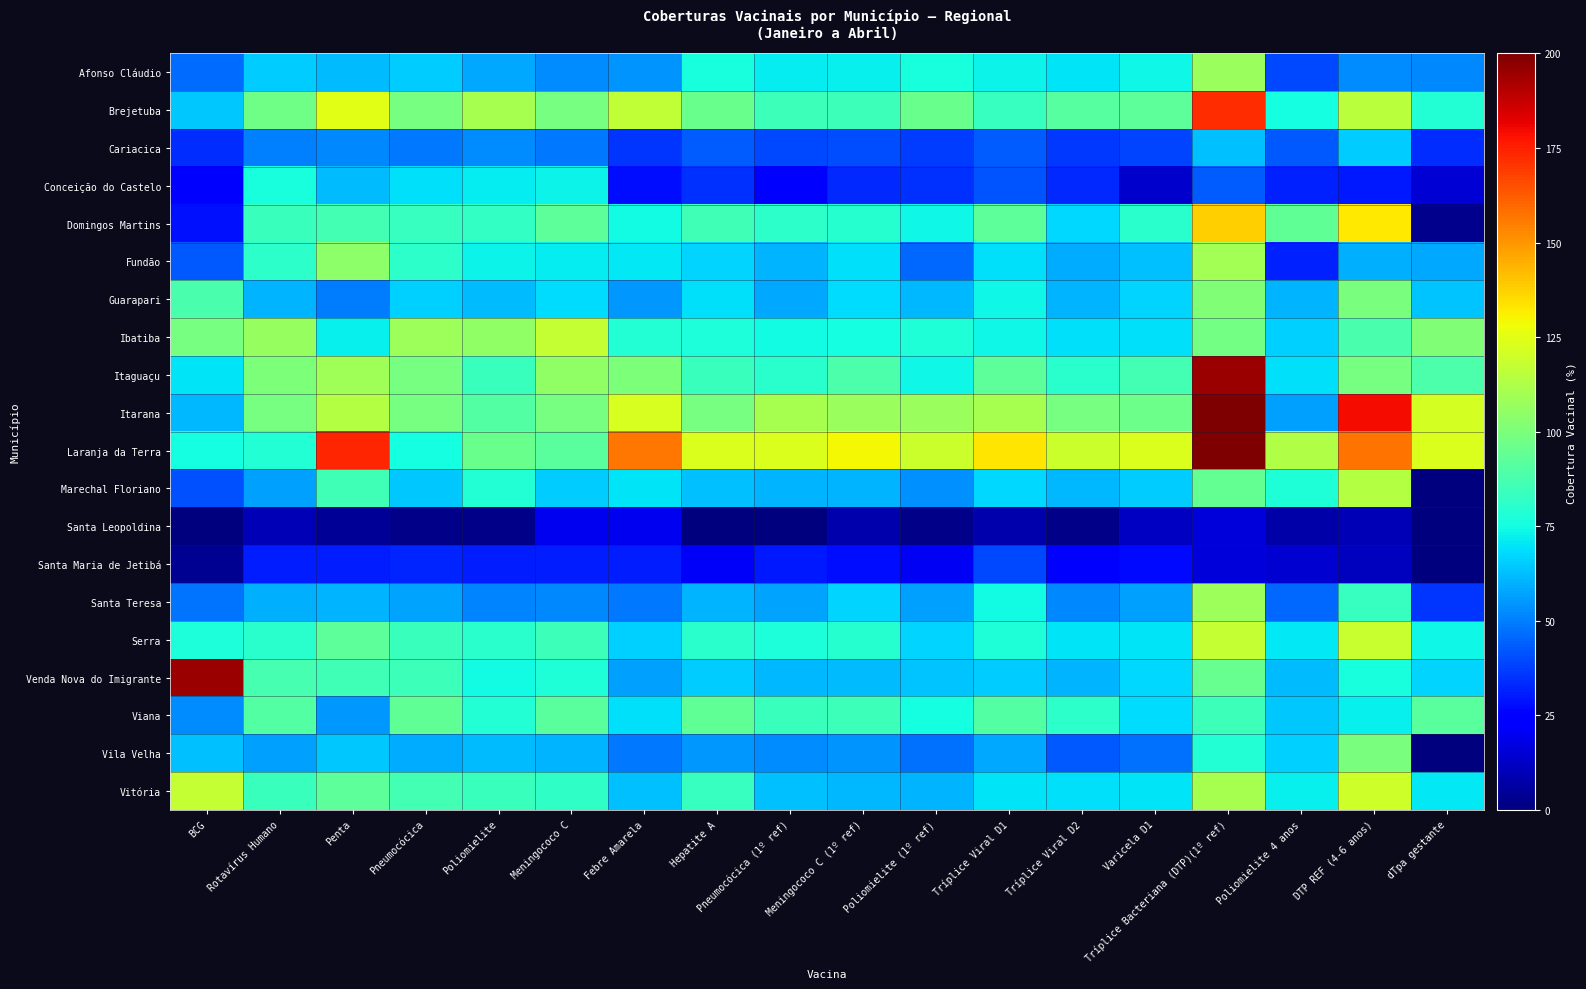

What is the spread (max minus min) of values at DTP REF (4-6 anos)?

170.1